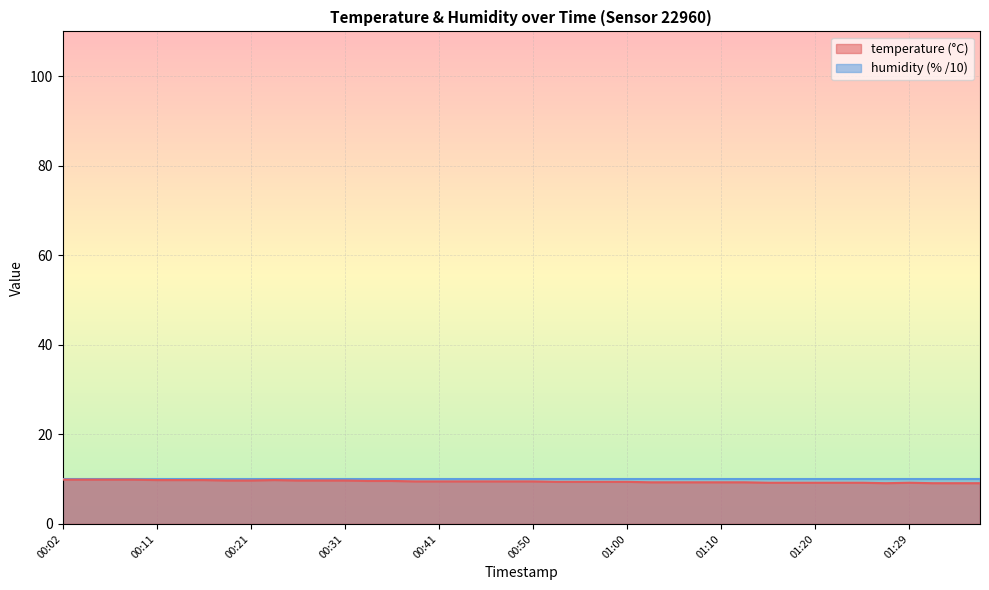

What is the smallest value displayed?

9.1